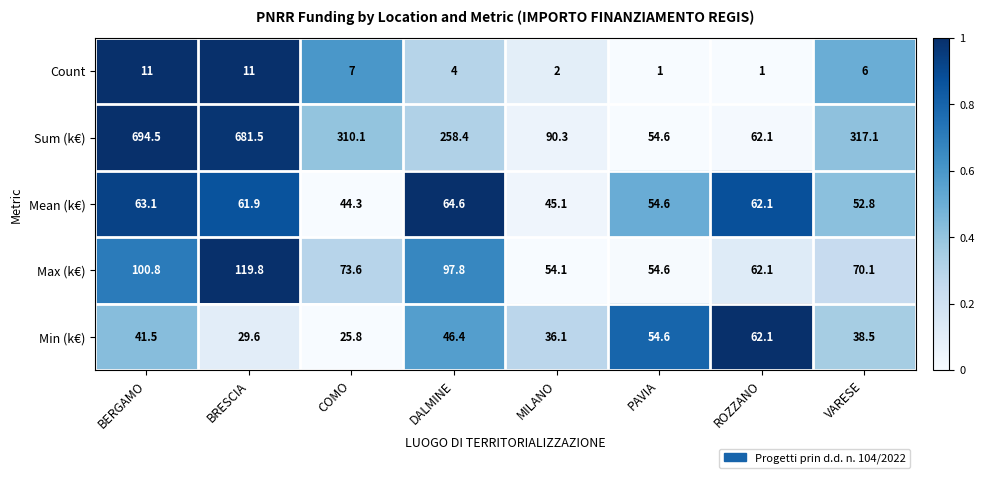

What is the greatest value displayed?

694.5